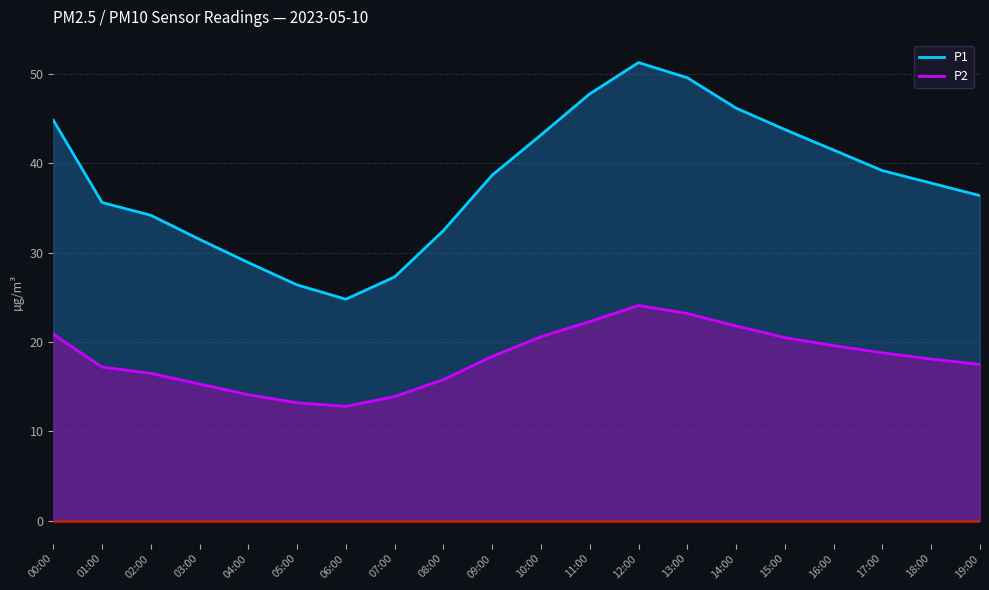

At which label does P1 first exceed 38?

00:00